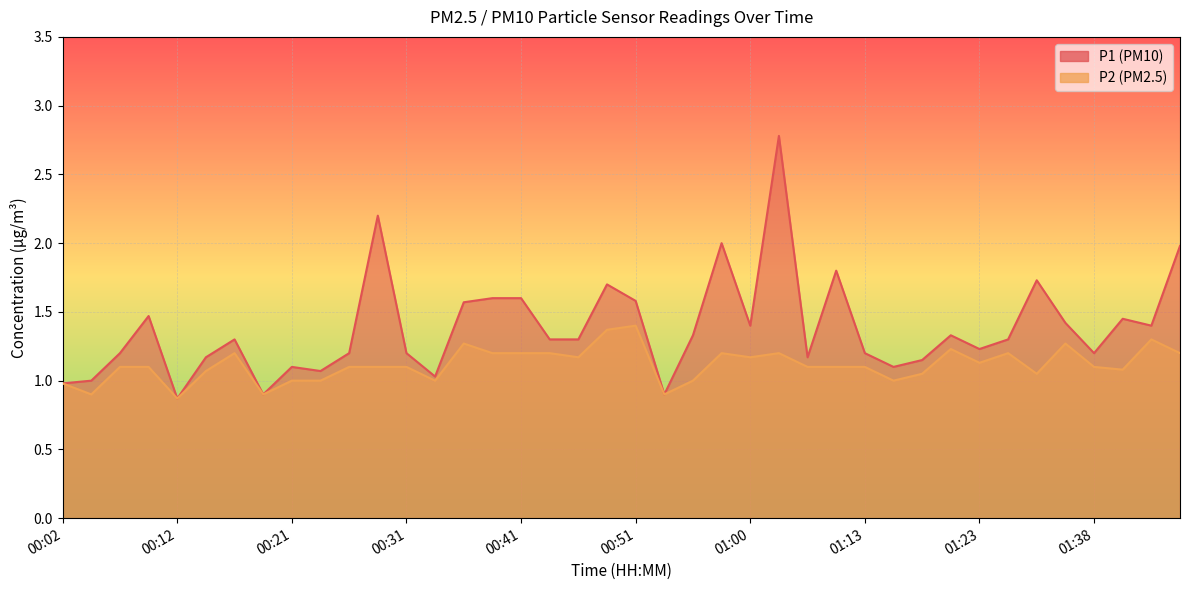

What is the approximate value of P2 at 00:21?

1.0